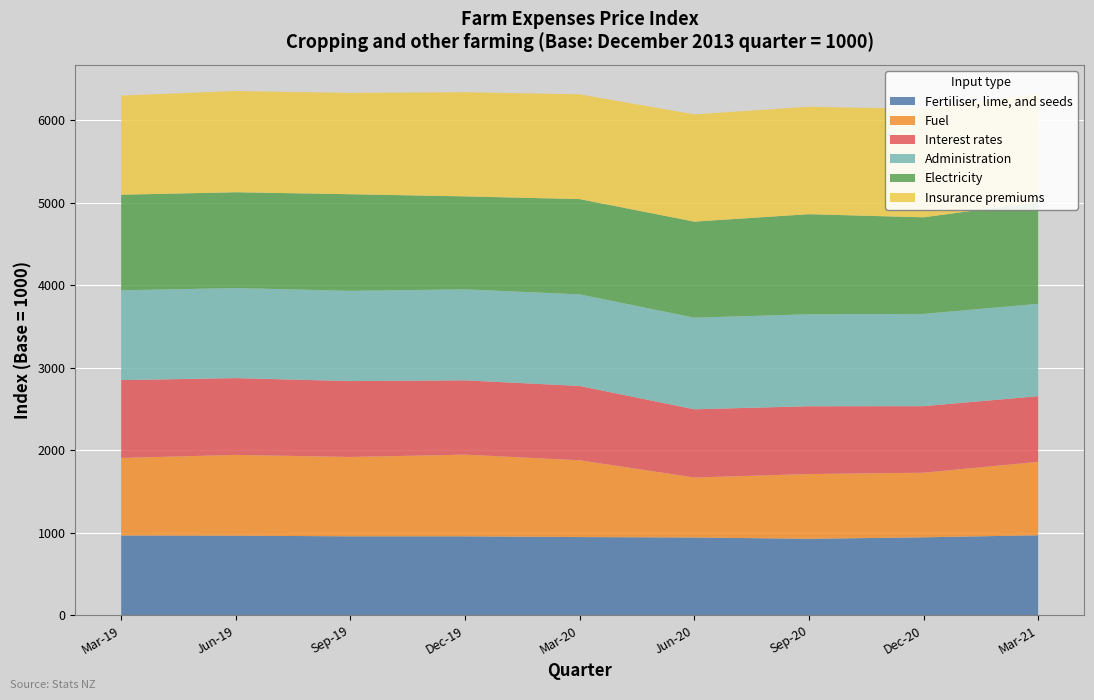

Reading right to left, list all the values displayed in this chart.

Fertiliser, lime, and seeds: 970	945	927	943	948	957	957	965	967
Fuel: 890	783	785	727	931	990	962	979	940
Interest rates: 796	807	822	827	901	901	920	931	944
Administration: 1120	1118	1115	1111	1110	1103	1094	1092	1088
Electricity: 1235	1171	1213	1164	1155	1127	1171	1161	1159
Insurance premiums: 1316	1315	1302	1300	1270	1262	1228	1227	1202